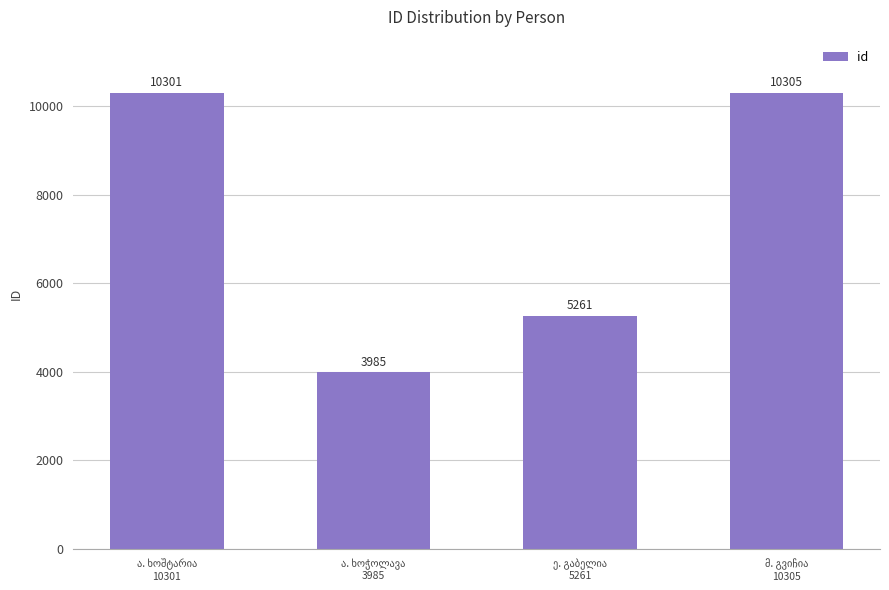

What is the maximum value shown in the chart?

10305